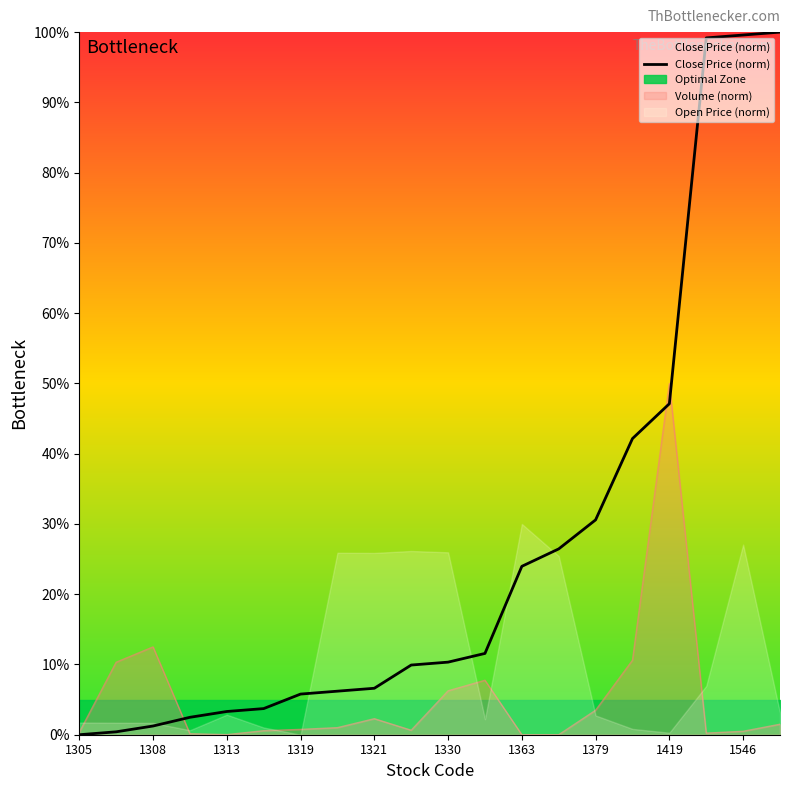

What is the value of the 14th point from the left?

26.4